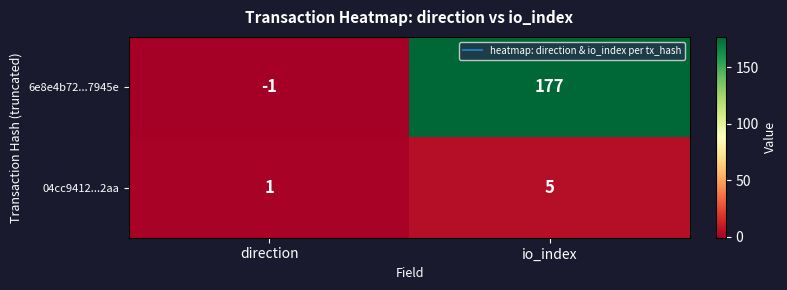

Between direction and io_index, which series saw the biggest shift?

6e8e4b72...7945e